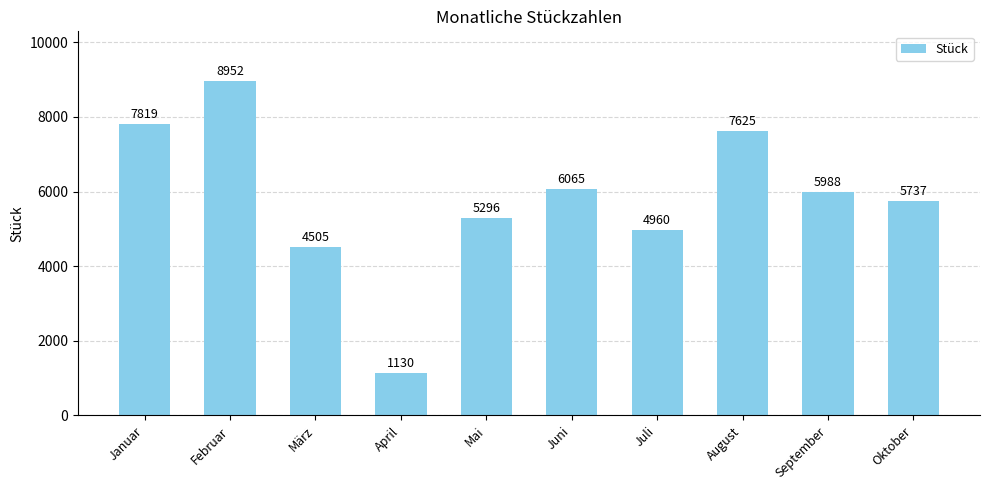

What value does the data have at Mai, to the nearest 50?

5300